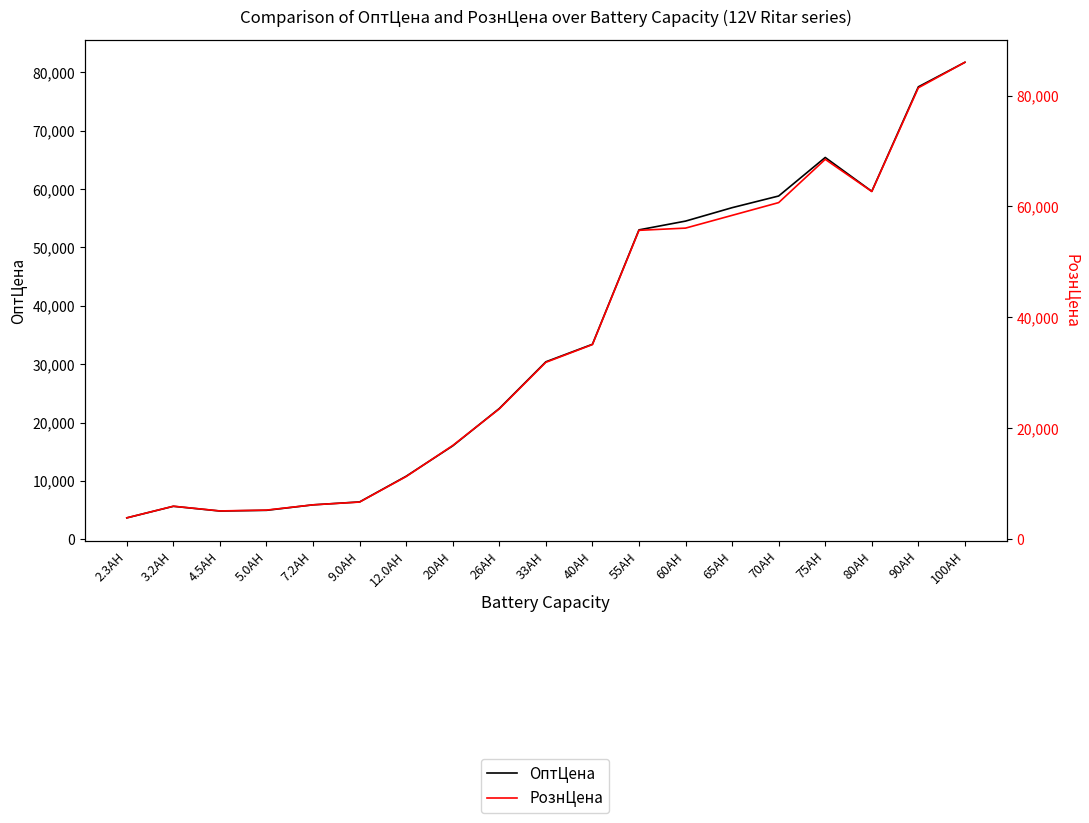

True or false: ОптЦена and РознЦена intersect in this chart.

False